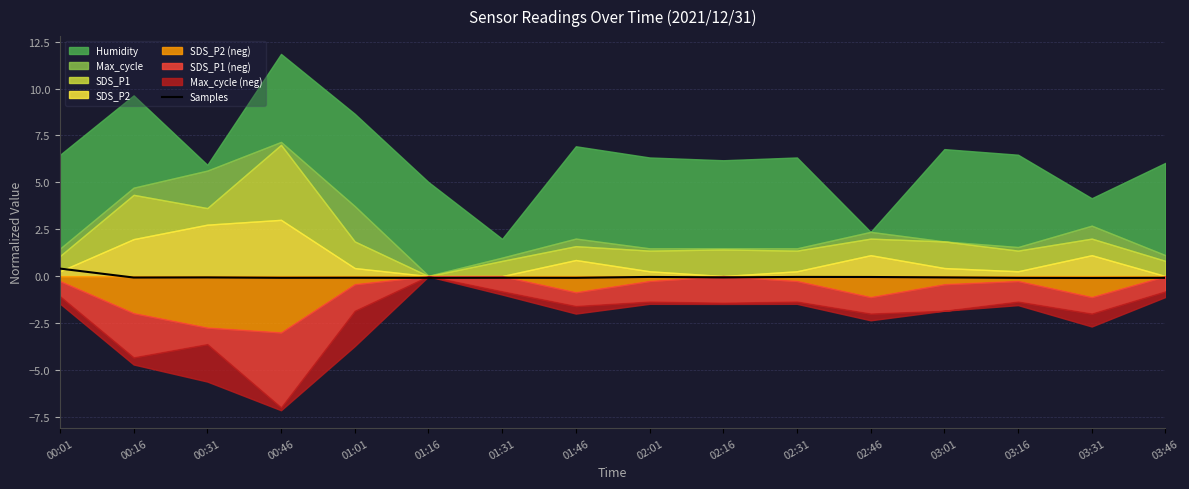

Which category has the highest value in the Samples series?

00:01